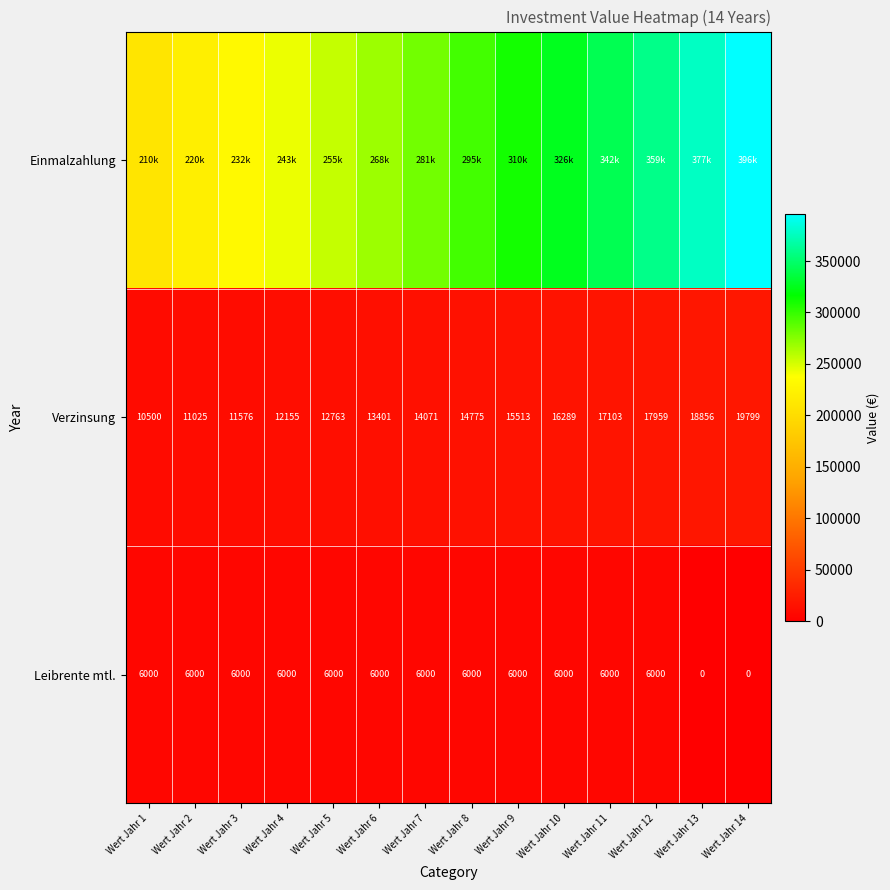

How many data points in Verzinsung are less than 14775?

7